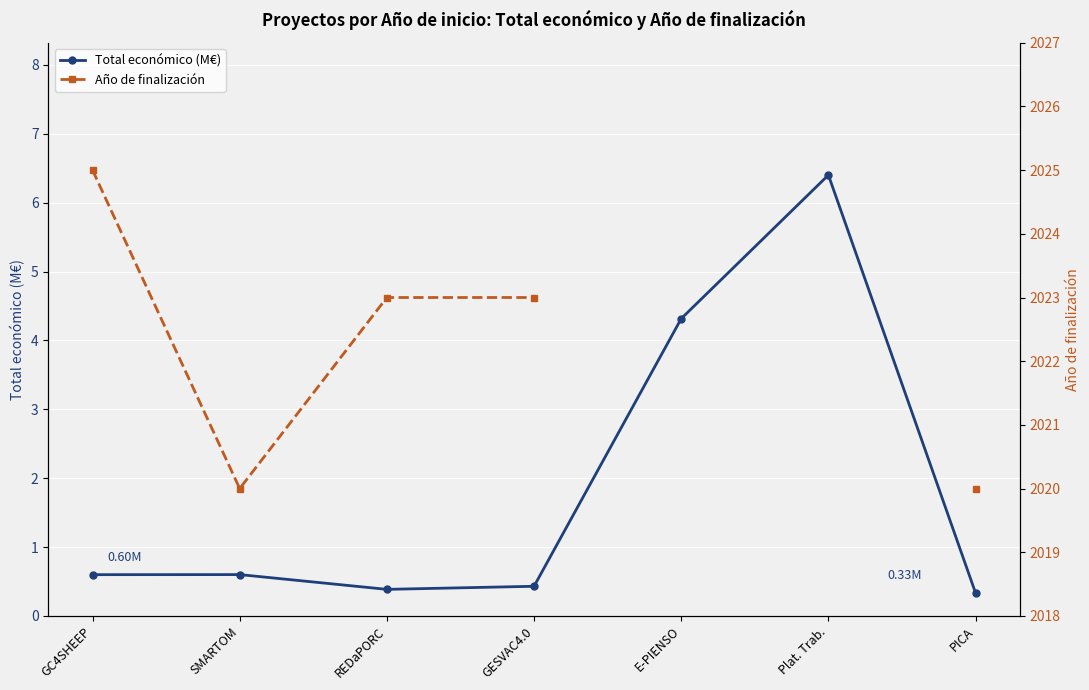

Where does the Año de finalización series first go above 2023?

GC4SHEEP